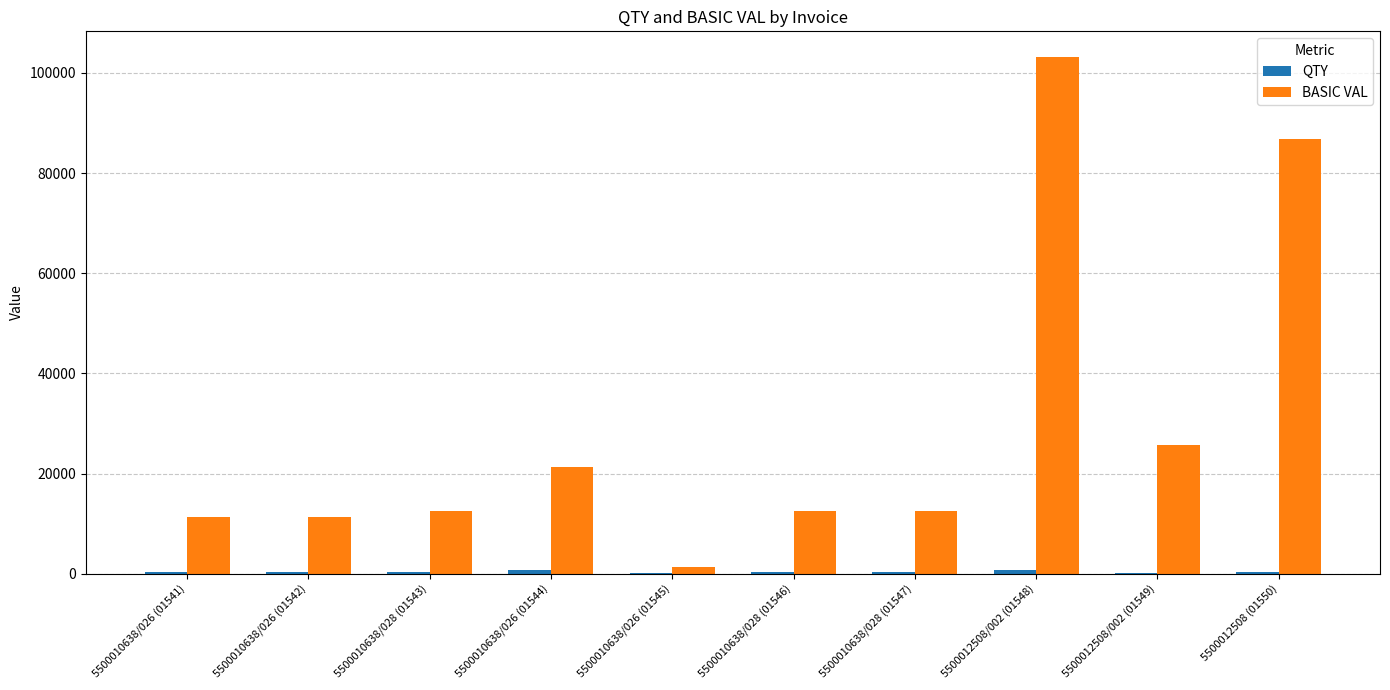

How many groups of bars are there?

10